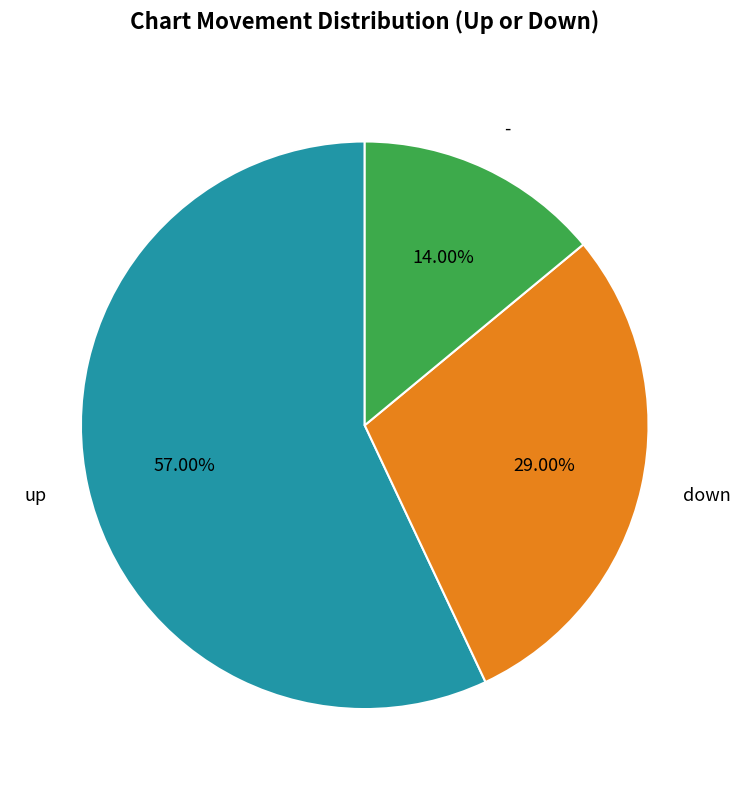

To the nearest percent, what portion does - represent?

14%